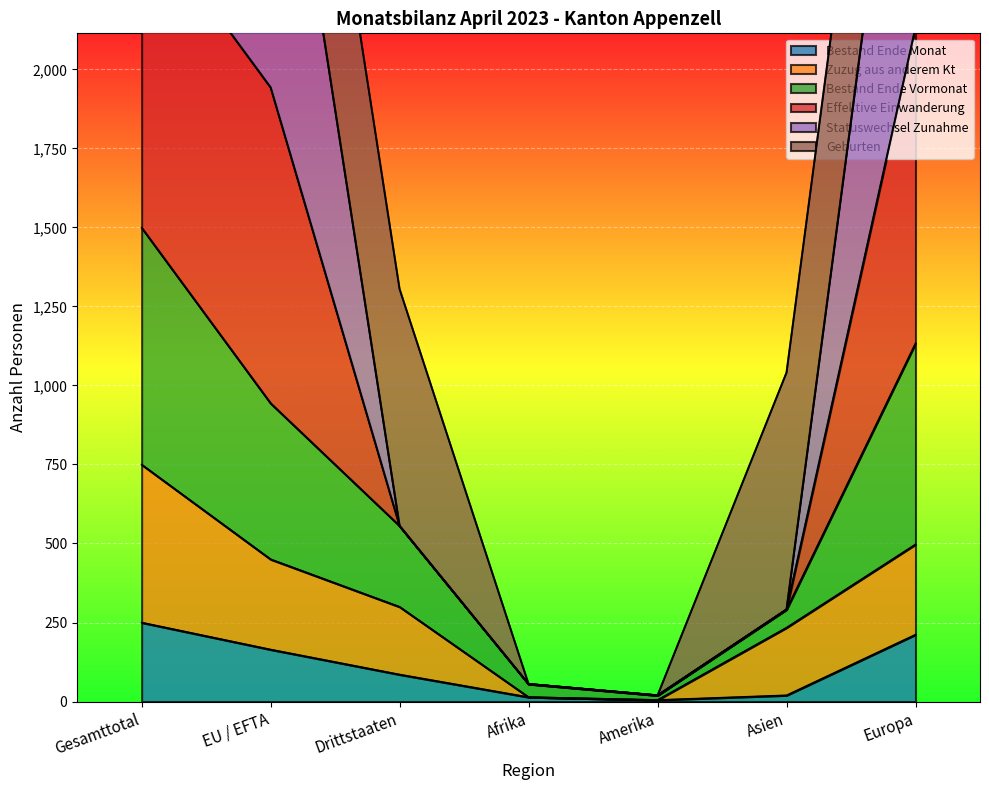

The value of Bestand Ende Monat at Gesamttotal is 423.7. True or false?

False